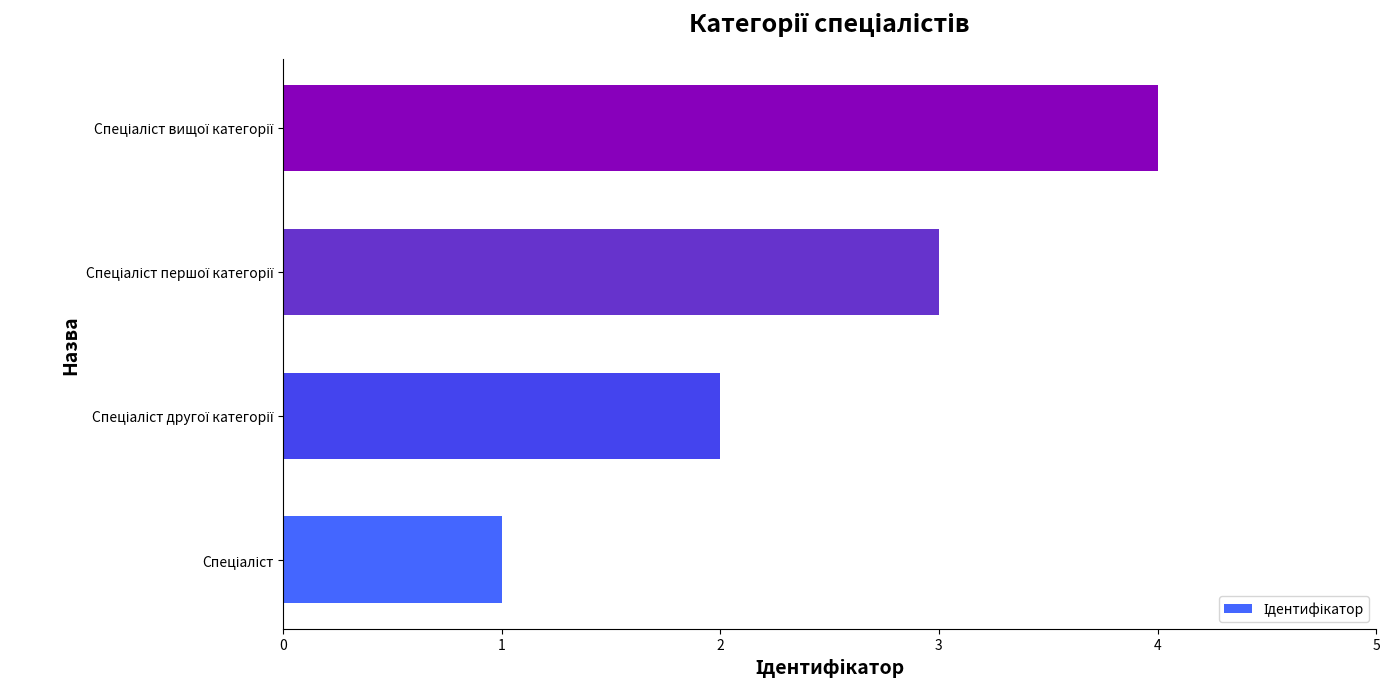

What is the difference between the maximum and minimum values?

3